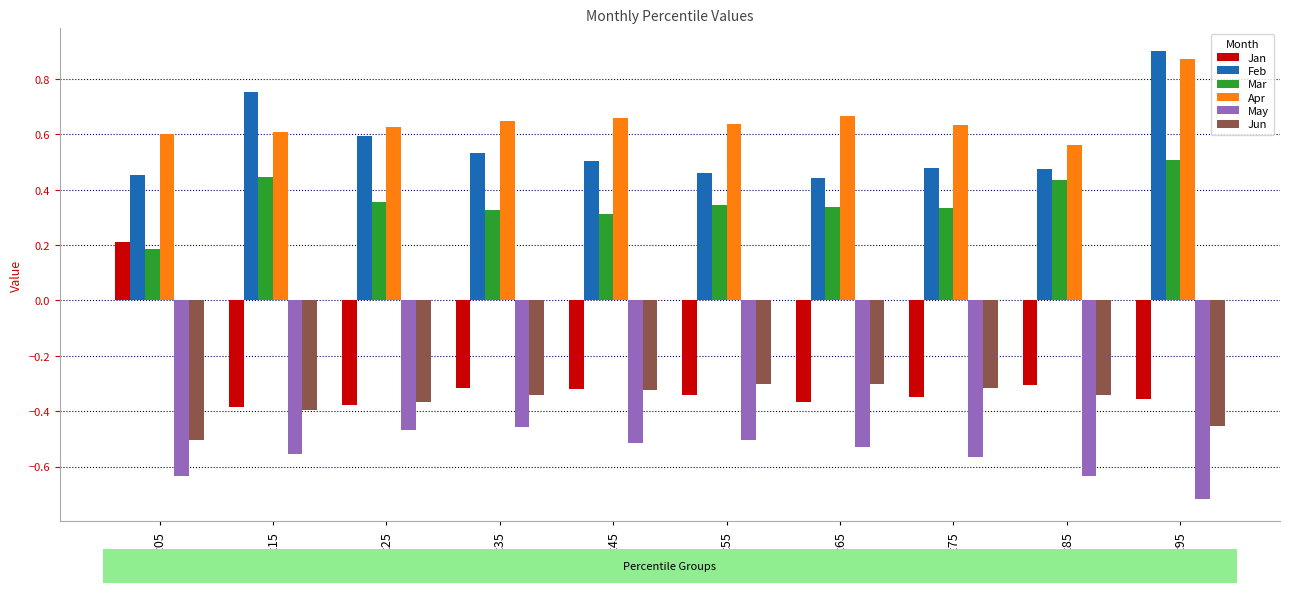

What is the sum of the Jun values at pct55 and pct05?

-0.8